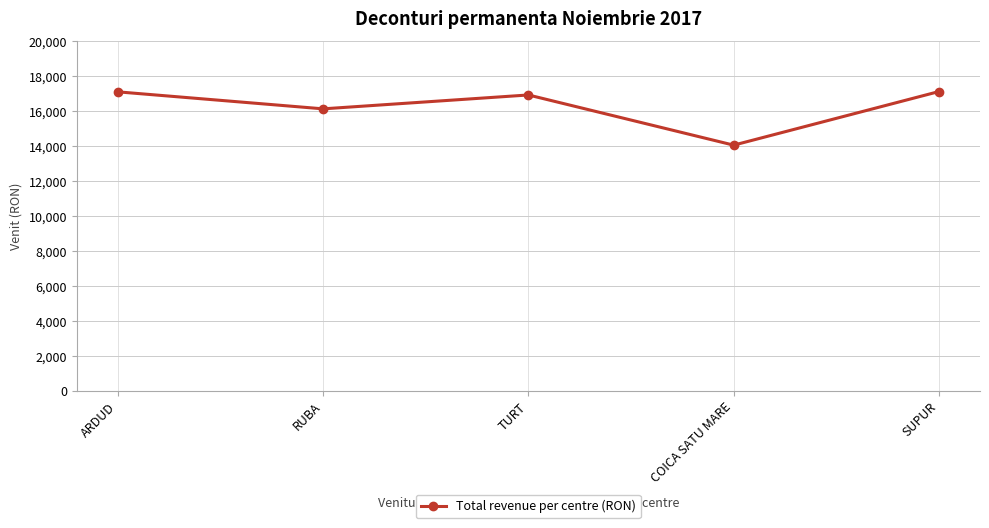

How many points are lower than both their immediate neighbors (excluding endpoints)?

2